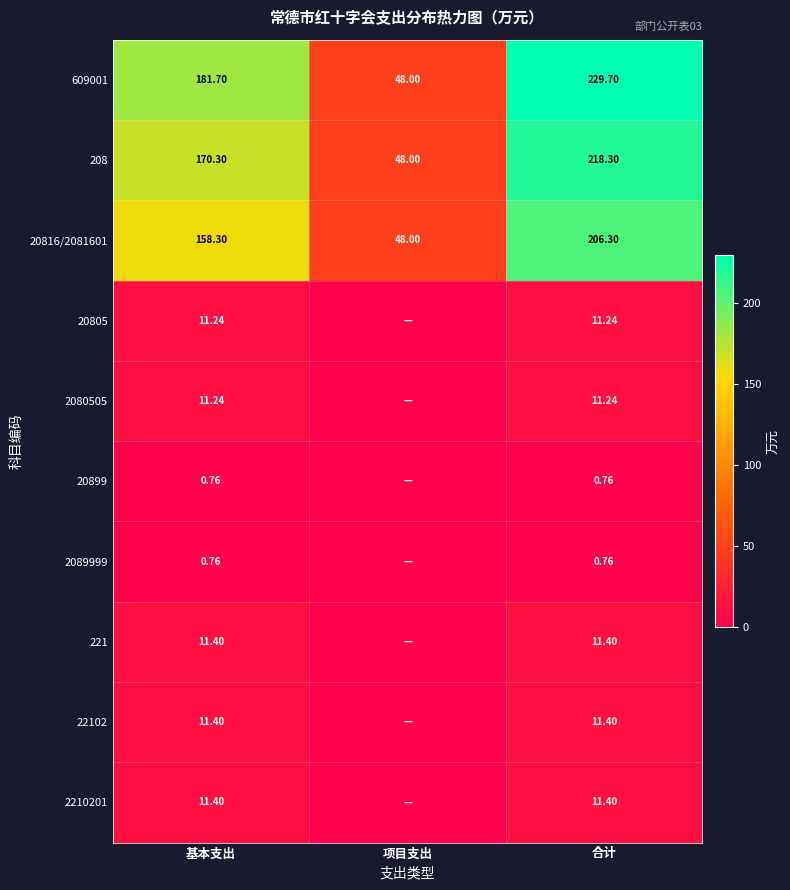

List the labels in order of 20816/2081601 value, largest first.

合计, 基本支出, 项目支出